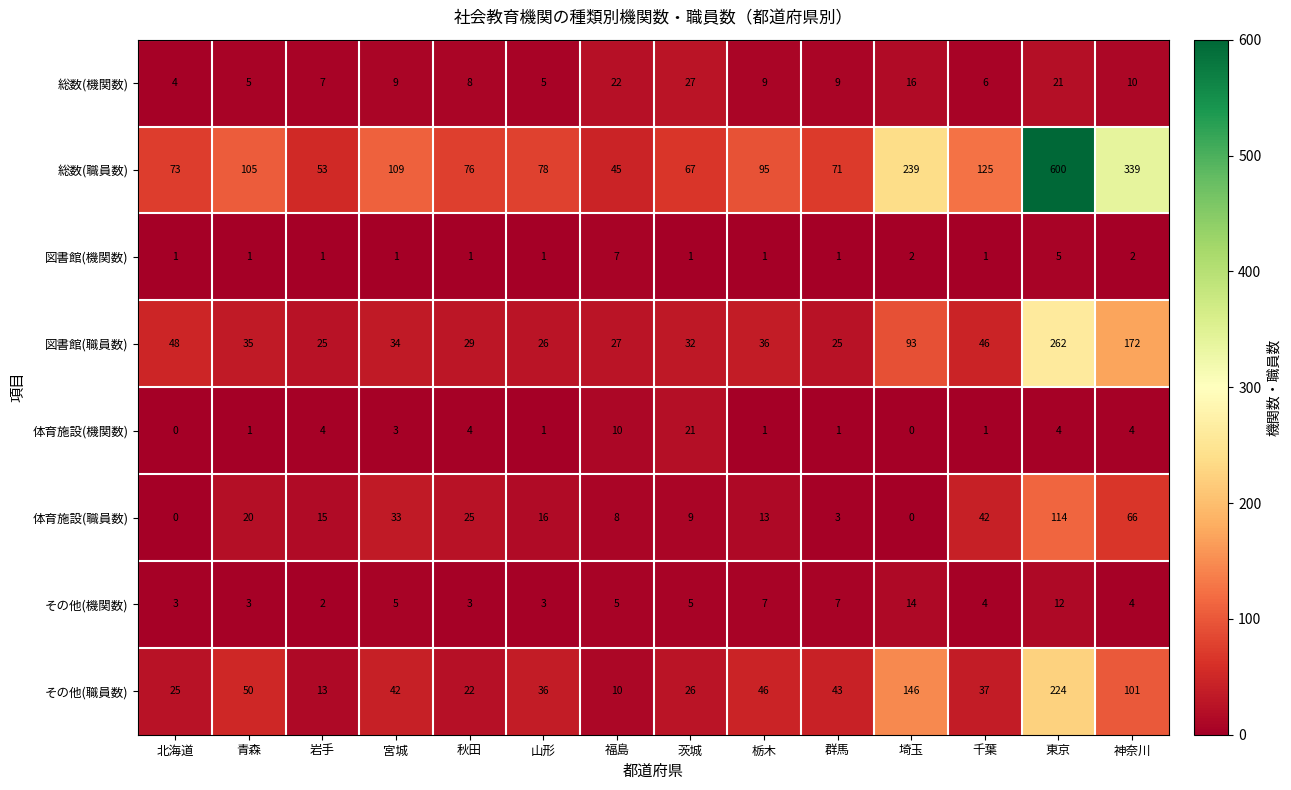

What value does the 総数(職員数) series have at 北海道, to the nearest 100?

100